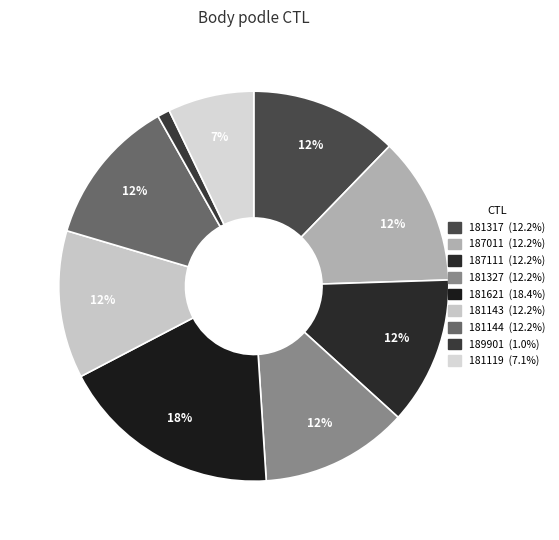

The 181144 slice represents 22% of the pie. True or false?

False